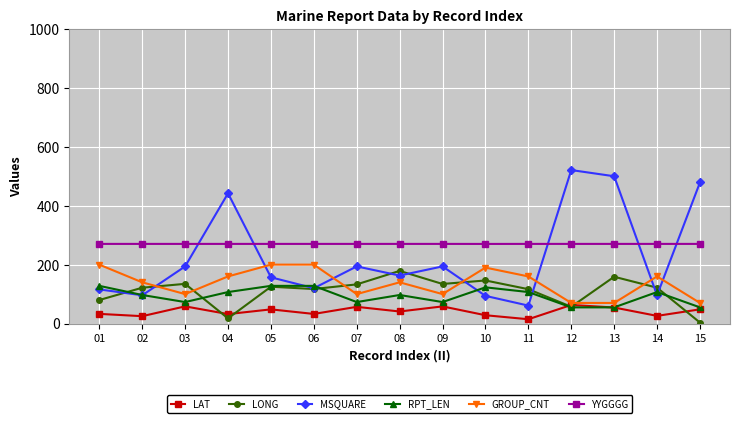

True or false: GROUP_CNT and MSQUARE intersect in this chart.

True